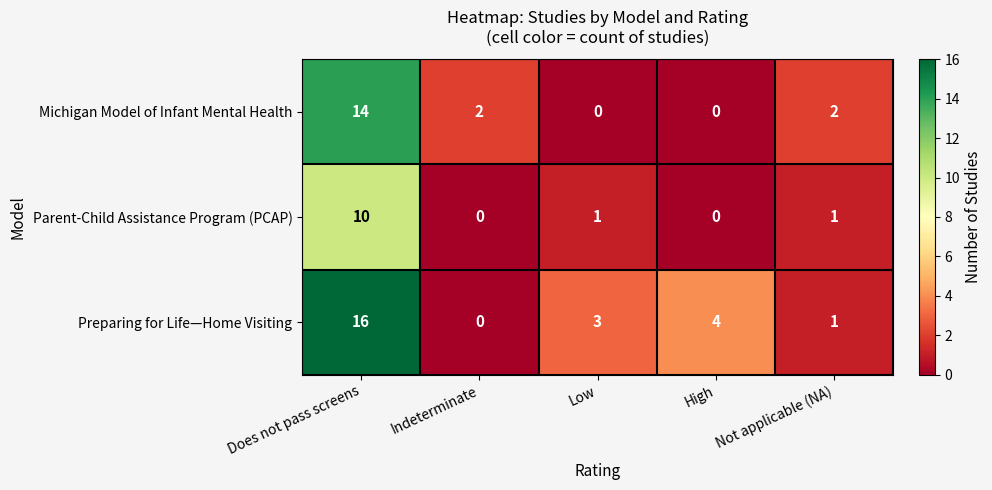

Which series changed the most between Indeterminate and High?

Preparing for Life—Home Visiting